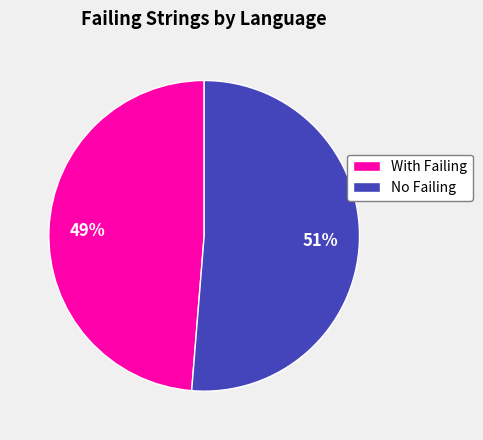

Does any single category account for the majority?

Yes